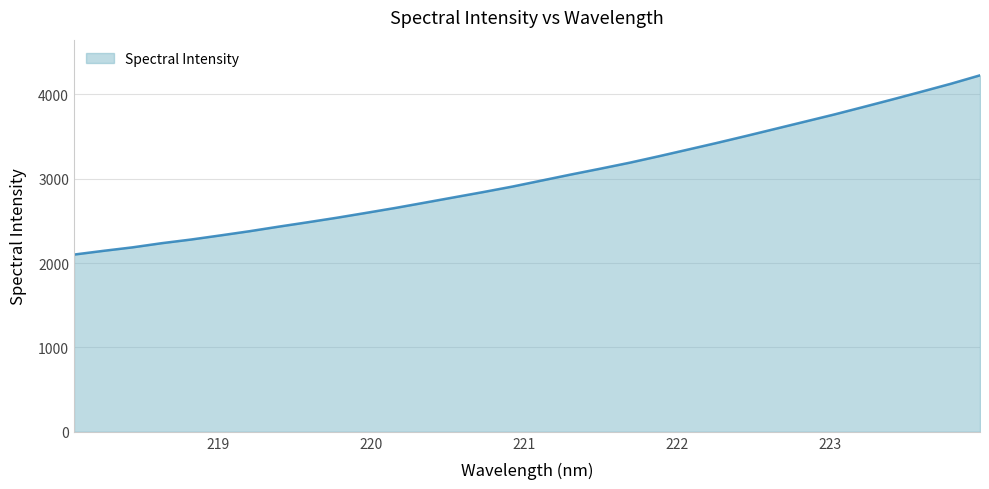

Does the chart have visible grid lines?

Yes